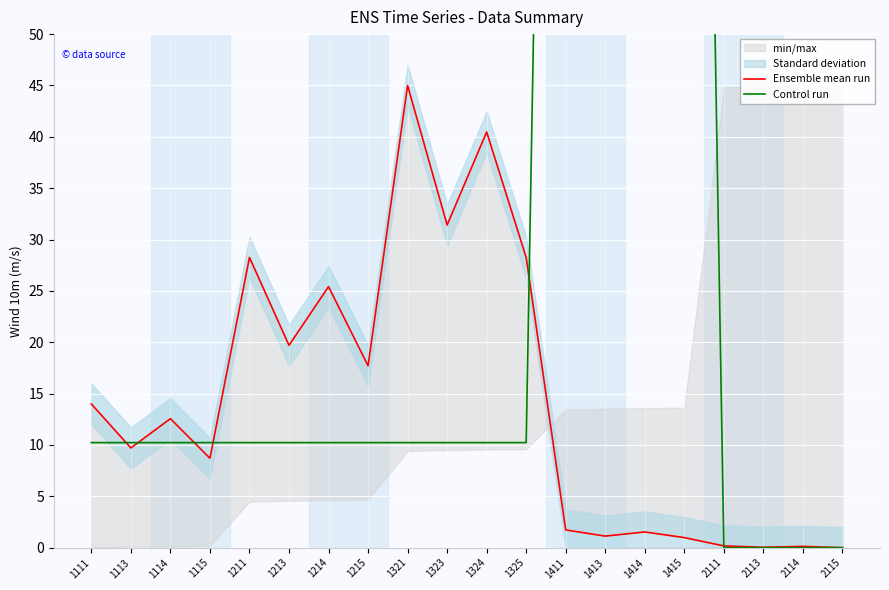

Which series has the largest range (max minus min)?

Control run